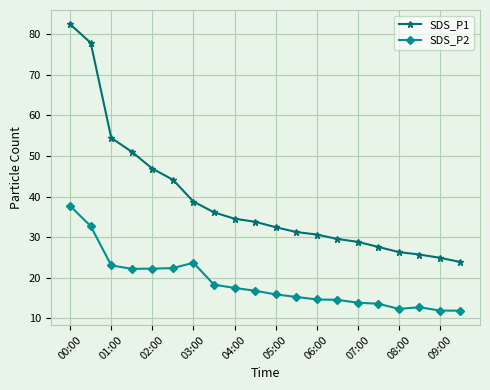

What is the value of the SDS_P2 point at the 16th from the left?

13.6